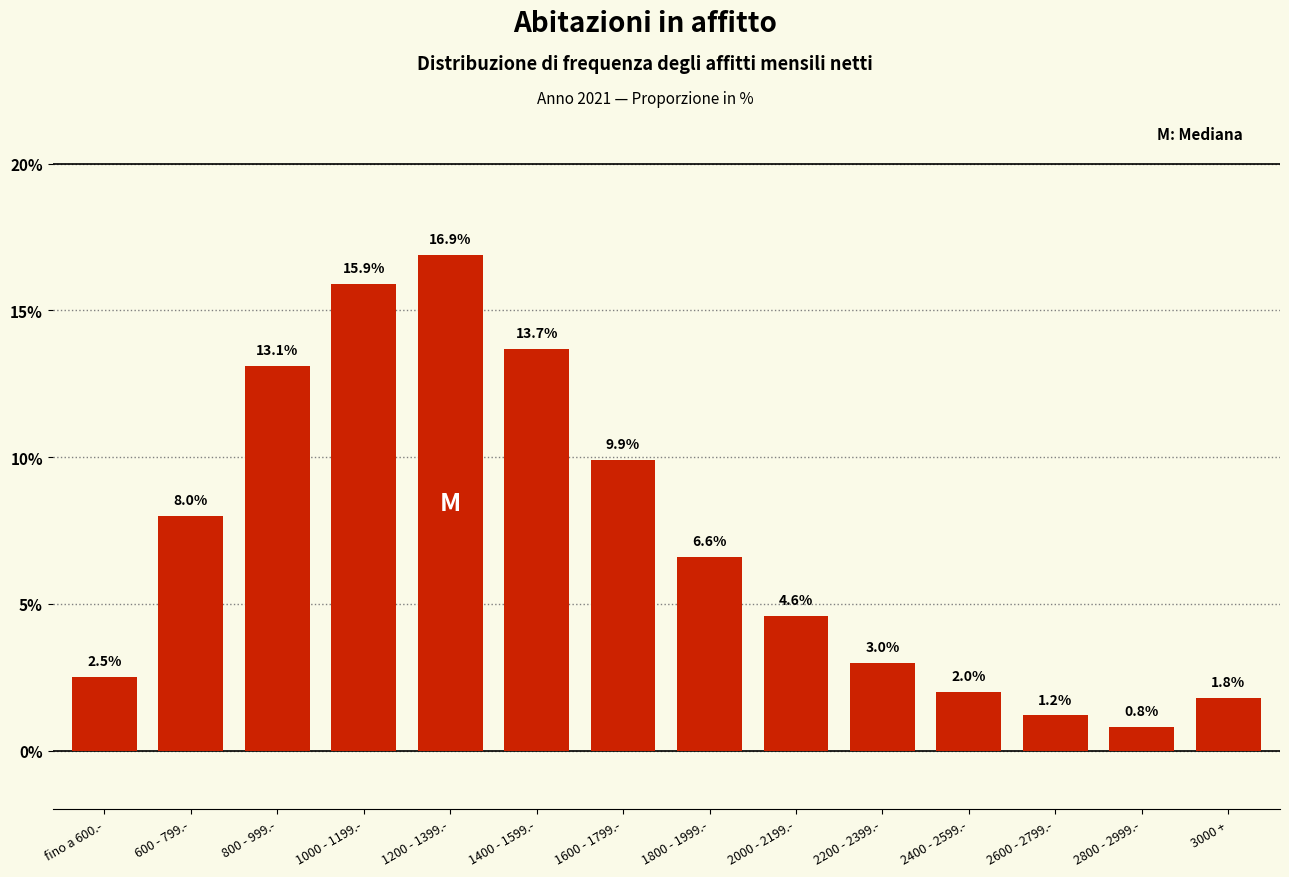

Reading left to right, transcribe all the data shown in this chart.

fino a 600.-=2.5	600 - 799.-=8.0	800 - 999.-=13.1	1000 - 1199.-=15.9	1200 - 1399.-=16.9	1400 - 1599.-=13.7	1600 - 1799.-=9.9	1800 - 1999.-=6.6	2000 - 2199.-=4.6	2200 - 2399.-=3.0	2400 - 2599.-=2.0	2600 - 2799.-=1.2	2800 - 2999.-=0.8	3000 +=1.8